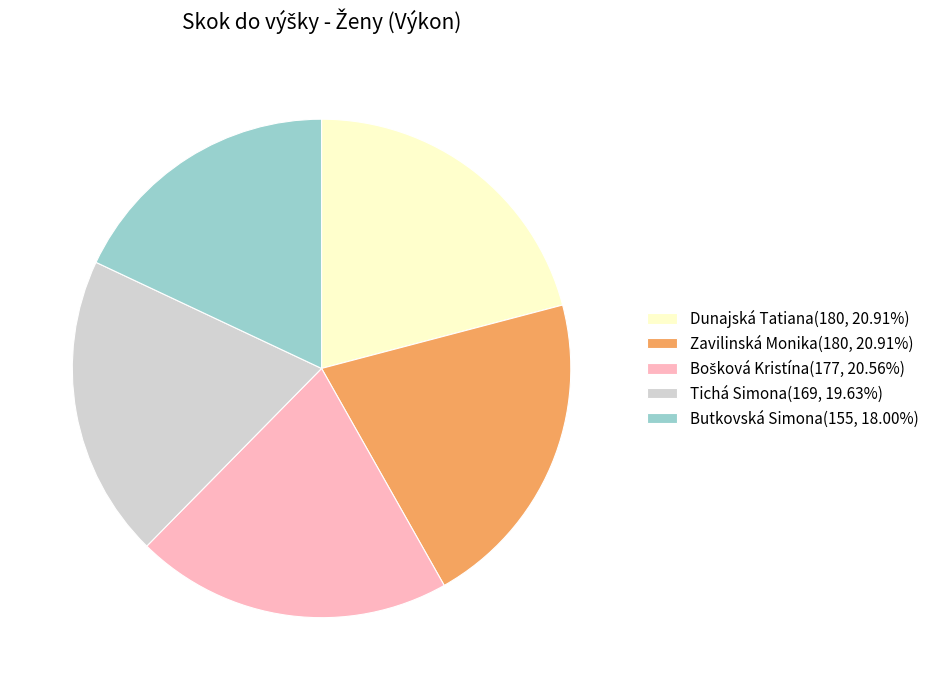

Does any single category account for the majority?

No